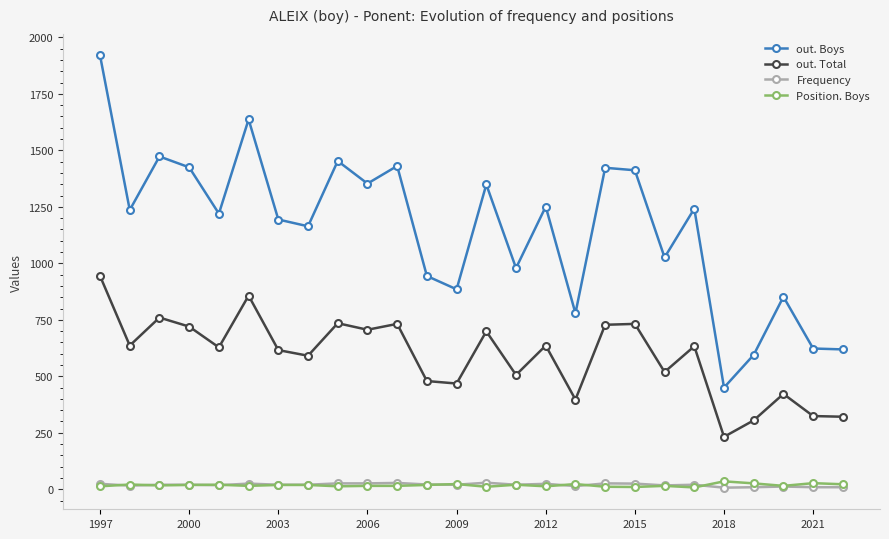

What is the difference between the second highest and minimum values in the out. Total series?

625